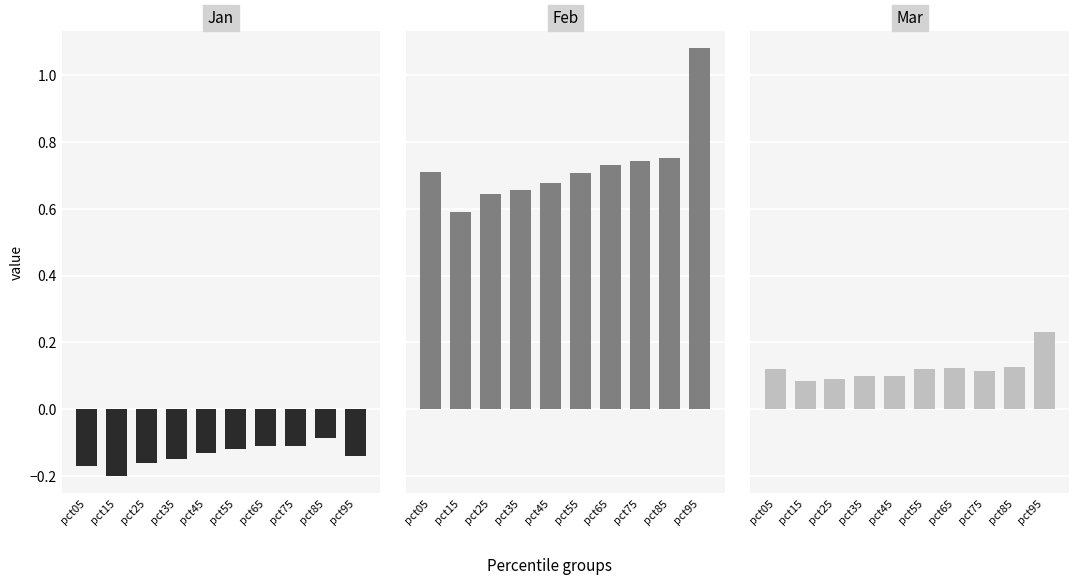

Count the Feb values in the range 0 to 1.

9